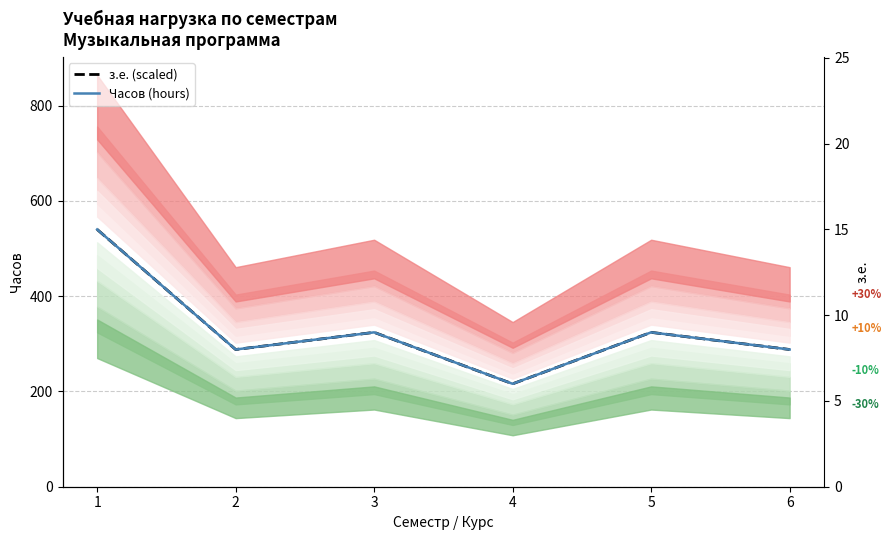

Which label corresponds to the smallest value in the chart?

4